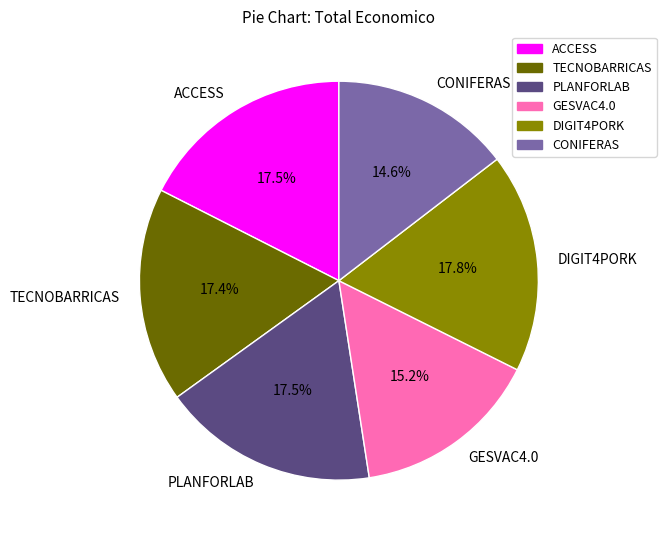

To the nearest percent, what percentage of the pie is GESVAC4.0?

15%